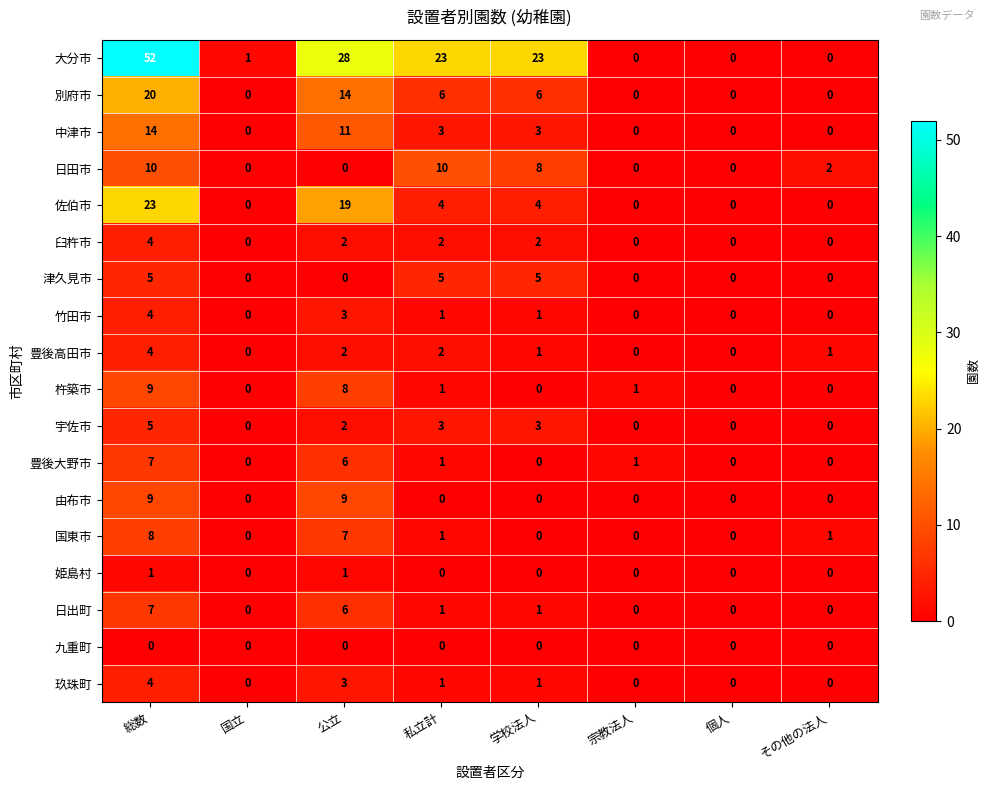

Between 公立 and その他の法人, which series saw the biggest shift?

大分市